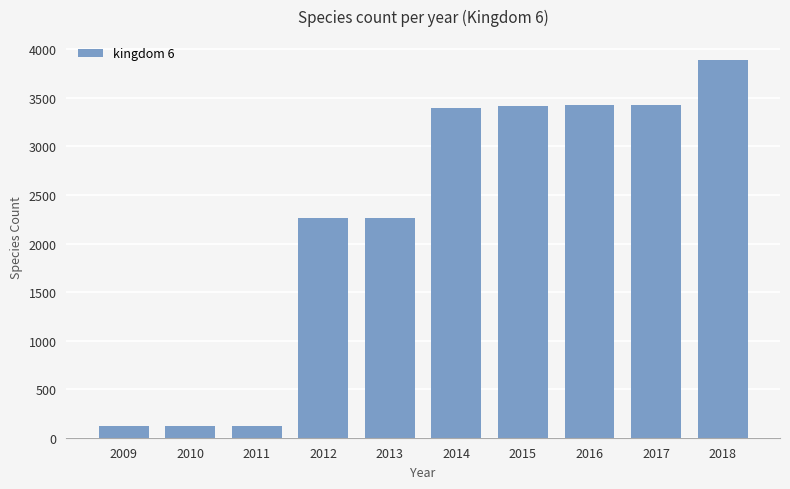

Does the chart contain stacked bars?

No